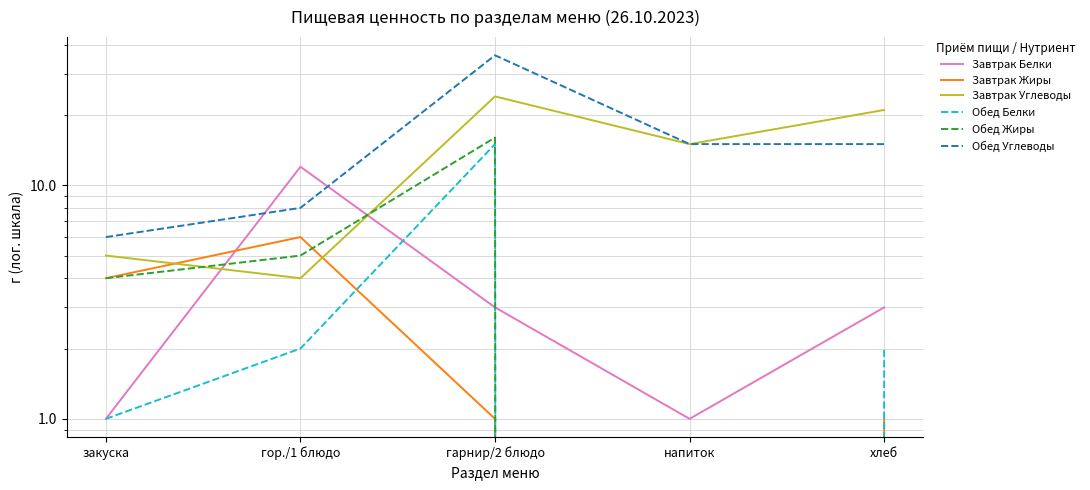

What is the label of the 1st point from the right?

хлеб